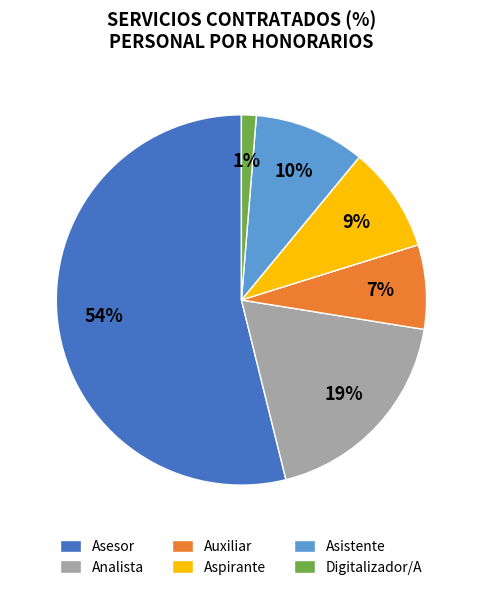

Which category has the biggest portion of the pie?

Asesor